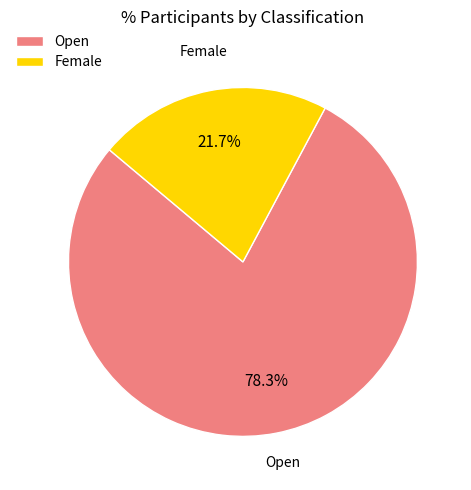

To the nearest percent, what is the difference between the largest and smallest slice percentages?

57%